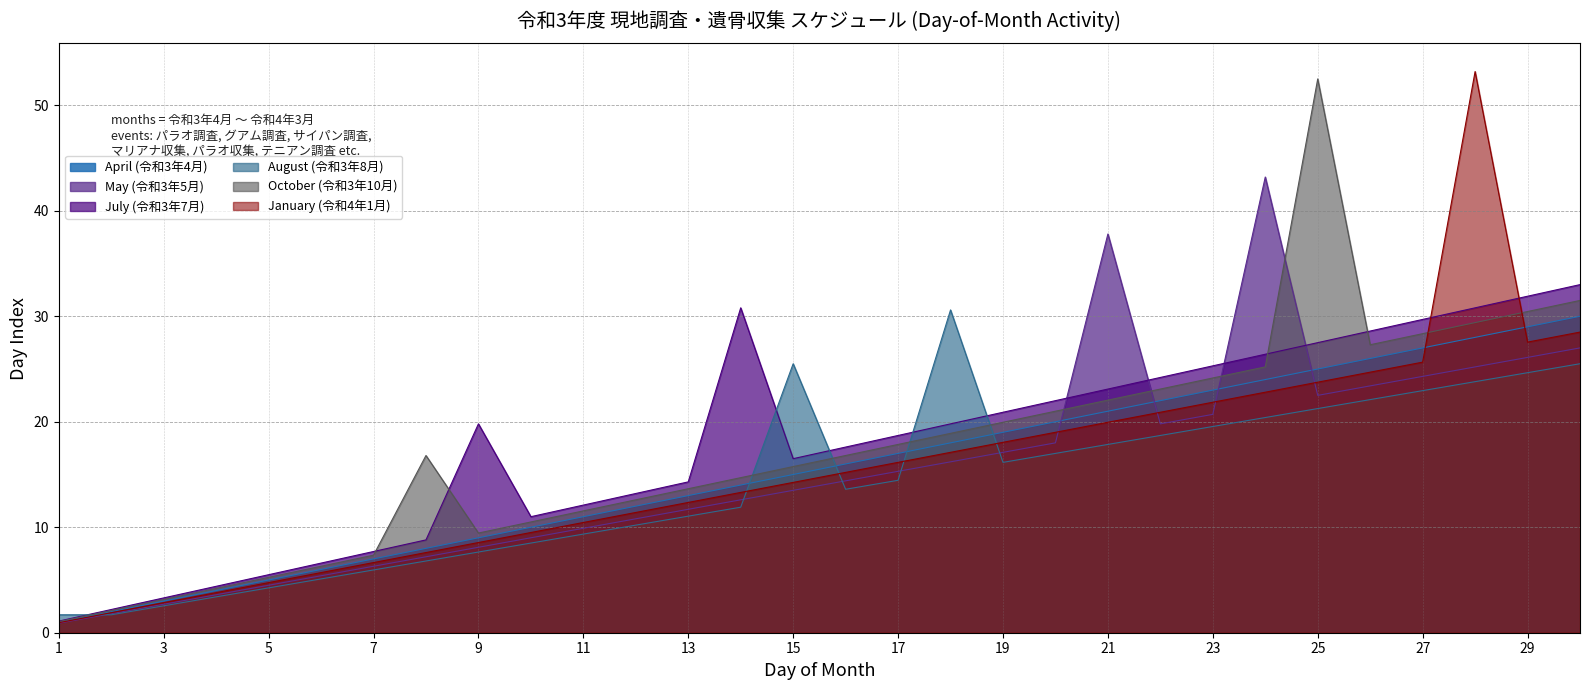

Which series has the largest range (max minus min)?

January (令和4年1月)